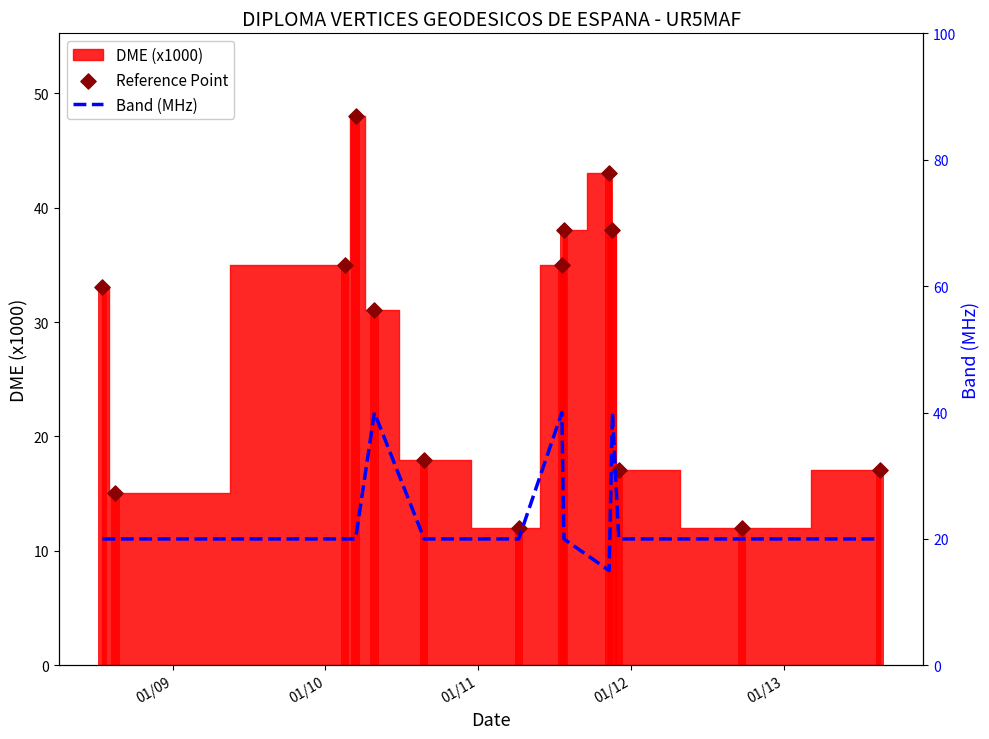

Which series reaches the minimum Y coordinate?

Reference Point